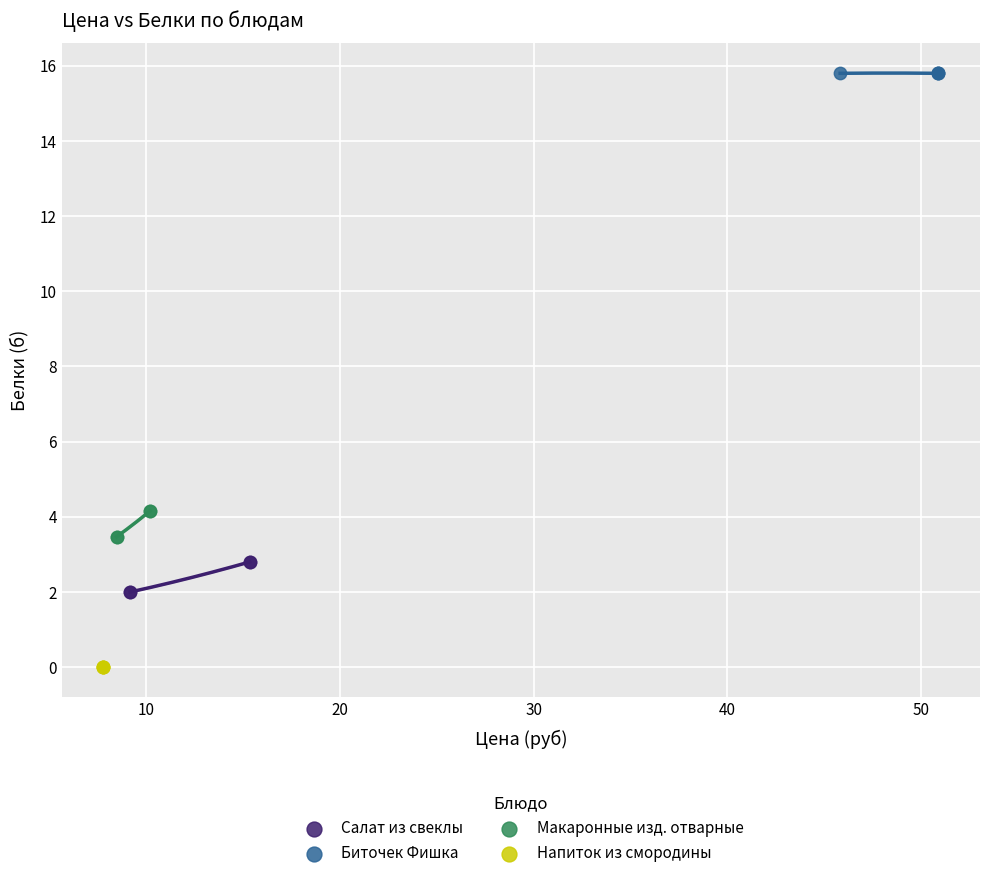

Which series contains the lowest Y value?

Напиток из смородины